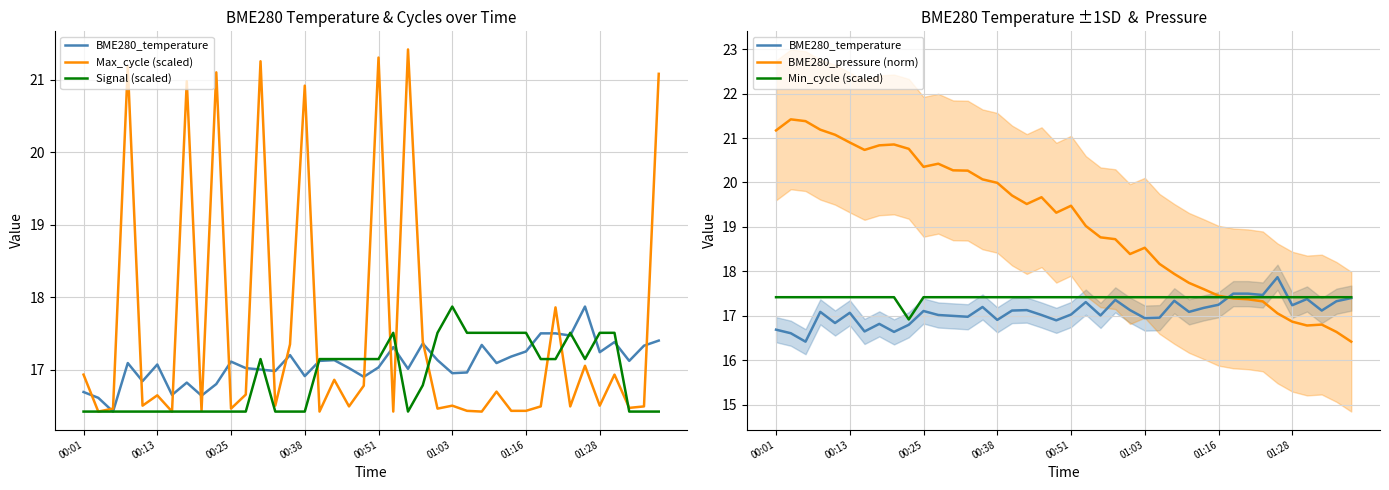

Reading left to right, list all the values displayed in this chart.

BME280_temperature: 16.7	16.6	16.4	17.1	16.8	17.1	16.6	16.8	16.6	16.8	17.1	17.0	17.0	17.0	17.2	16.9	17.1	17.1	17.0	16.9	17.0	17.3	17.0	17.4	17.1	16.9	17.0	17.3	17.1	17.2	17.2	17.5	17.5	17.5	17.9	17.2	17.4	17.1	17.3	17.4
Max_cycle (scaled): 16.9	16.4	16.5	21.2	16.5	16.6	16.4	21.0	16.4	21.1	16.5	16.7	21.3	16.5	17.3	20.9	16.4	16.9	16.5	16.8	21.3	16.4	21.4	17.4	16.5	16.5	16.4	16.4	16.7	16.4	16.4	16.5	17.9	16.5	17.1	16.5	16.9	16.5	16.5	21.1
Signal (scaled): 16.4	16.4	16.4	16.4	16.4	16.4	16.4	16.4	16.4	16.4	16.4	16.4	17.1	16.4	16.4	16.4	17.1	17.1	17.1	17.1	17.1	17.5	16.4	16.8	17.5	17.9	17.5	17.5	17.5	17.5	17.5	17.1	17.1	17.5	17.1	17.5	17.5	16.4	16.4	16.4
BME280_pressure (norm): 21.2	21.4	21.4	21.2	21.1	20.9	20.7	20.8	20.9	20.8	20.4	20.4	20.3	20.3	20.1	20.0	19.7	19.5	19.7	19.3	19.5	19.0	18.8	18.7	18.4	18.5	18.2	17.9	17.7	17.6	17.5	17.4	17.4	17.3	17.1	16.9	16.8	16.8	16.6	16.4
Min_cycle (scaled): 17.4	17.4	17.4	17.4	17.4	17.4	17.4	17.4	17.4	16.9	17.4	17.4	17.4	17.4	17.4	17.4	17.4	17.4	17.4	17.4	17.4	17.4	17.4	17.4	17.4	17.4	17.4	17.4	17.4	17.4	17.4	17.4	17.4	17.4	17.4	17.4	17.4	17.4	17.4	17.4